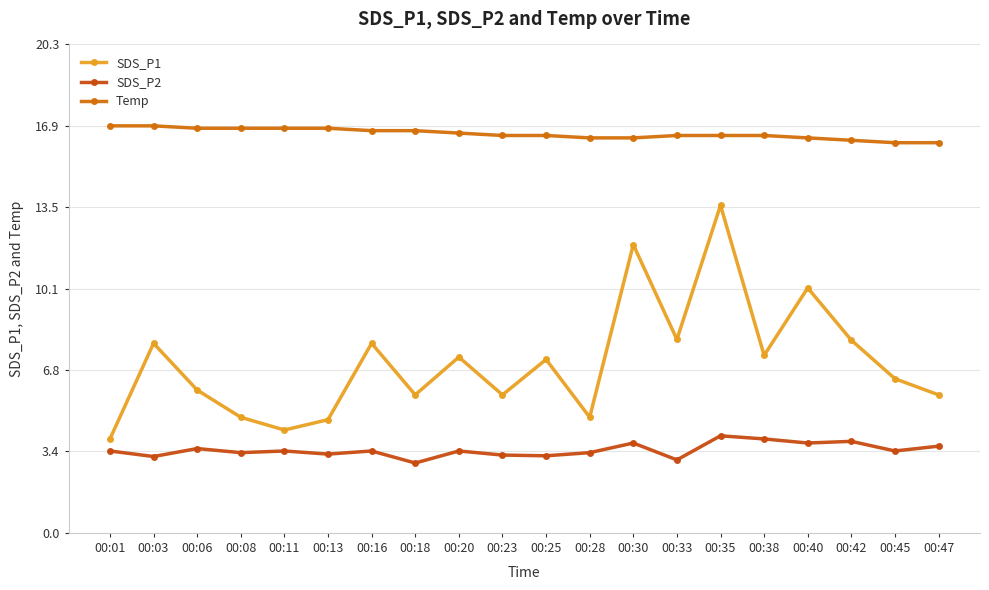

Rank the series at 00:45 from highest to lowest value.

Temp, SDS_P1, SDS_P2